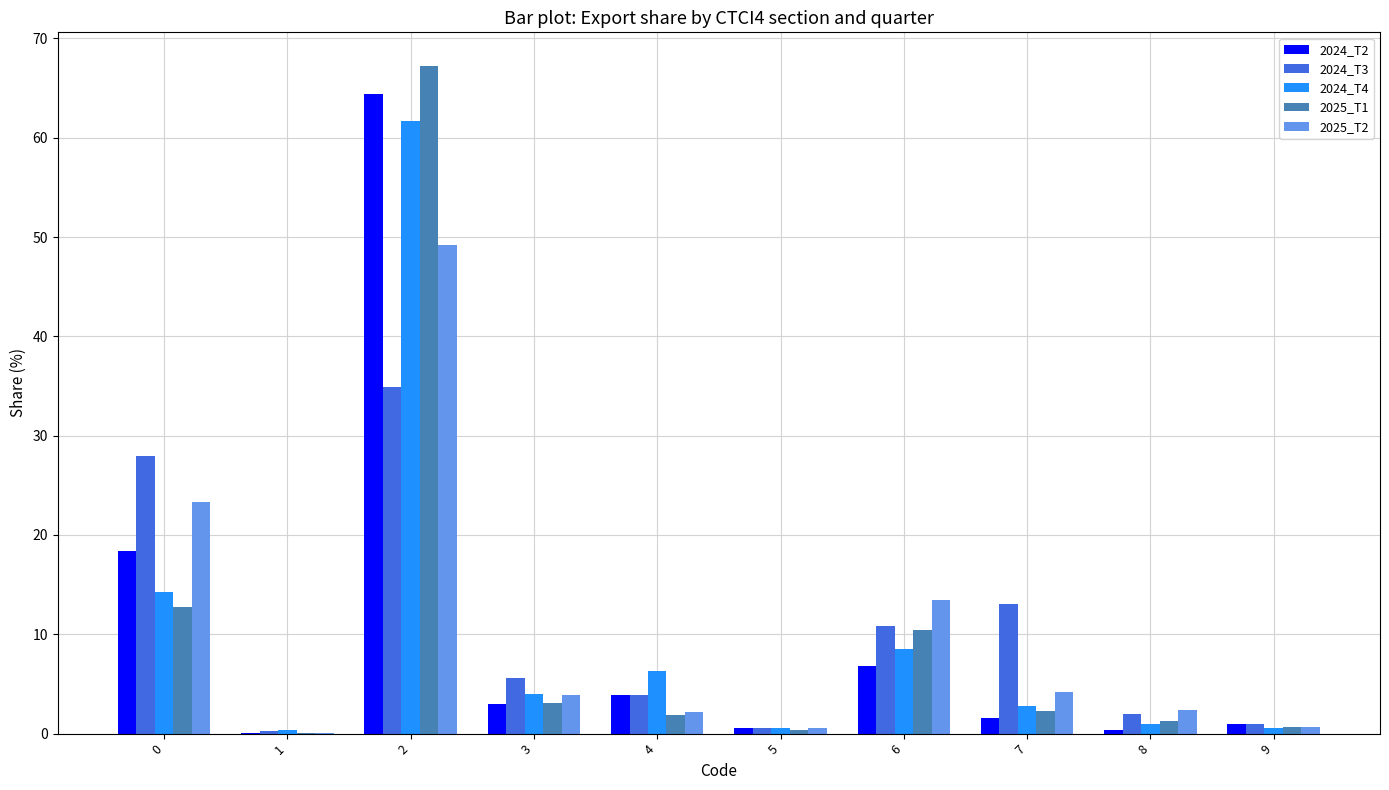

Between 0 and 6, which series saw the biggest shift?

2024_T3